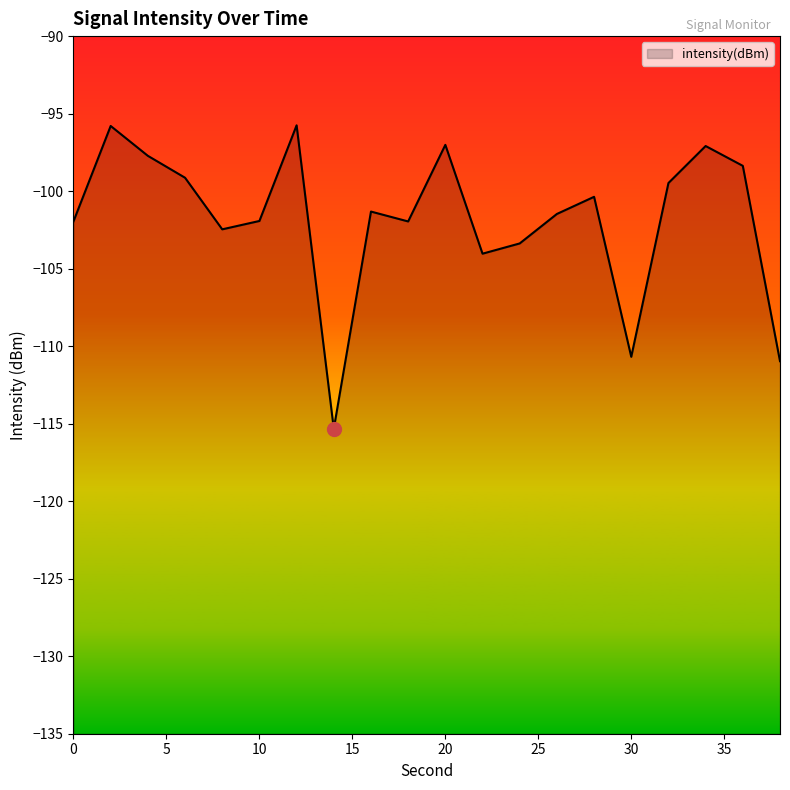

Reading right to left, extract all data points from this chart.

38=-111.0	36=-98.4	34=-97.1	32=-99.5	30=-110.7	28=-100.4	26=-101.5	24=-103.4	22=-104.0	20=-97.0	18=-102.0	16=-101.3	14=-115.3	12=-95.8	10=-101.9	8=-102.5	6=-99.1	4=-97.7	2=-95.8	0=-101.9